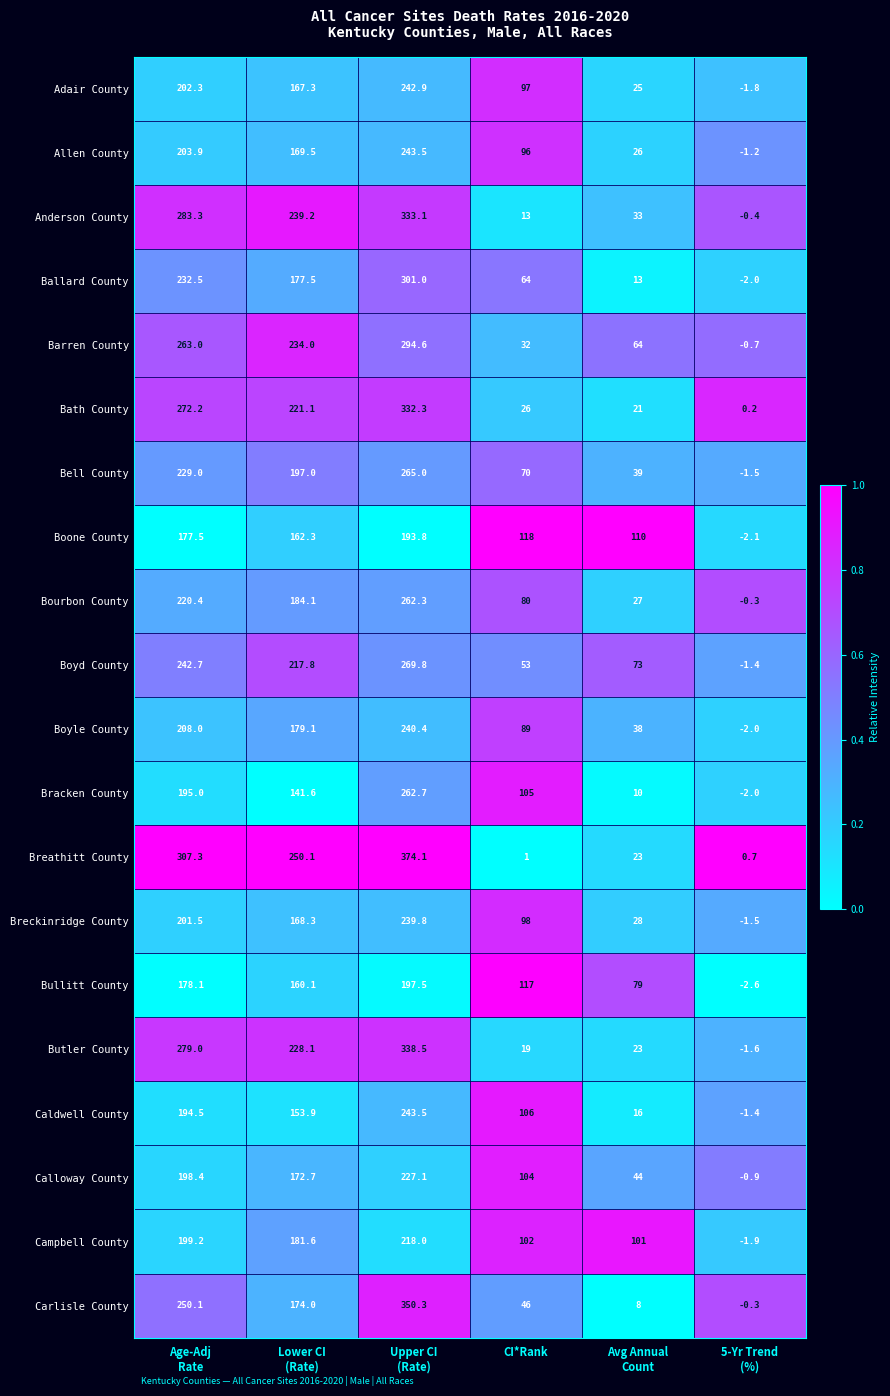

Which series has the widest spread of values?

Breathitt County